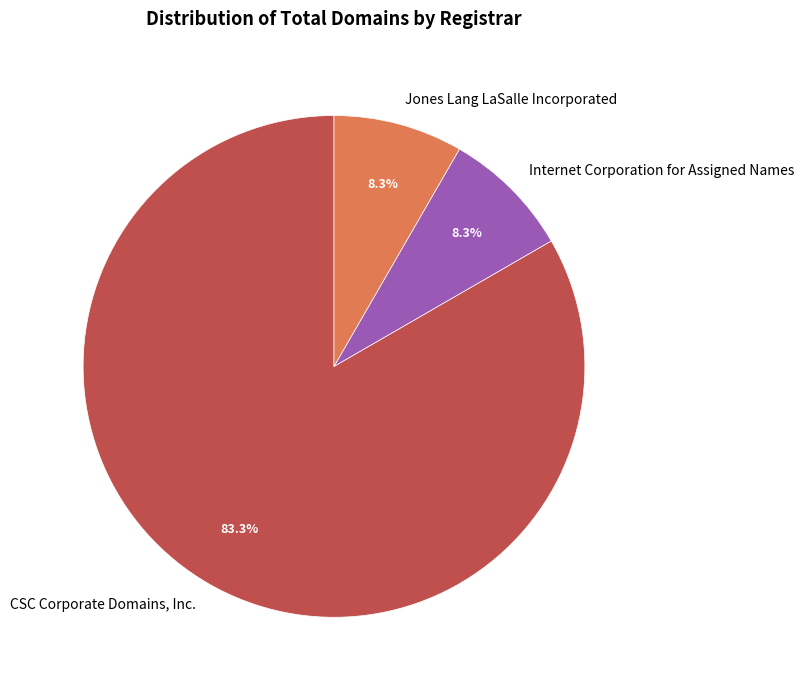

To the nearest percent, what percentage of the pie is Jones Lang LaSalle Incorporated?

8%